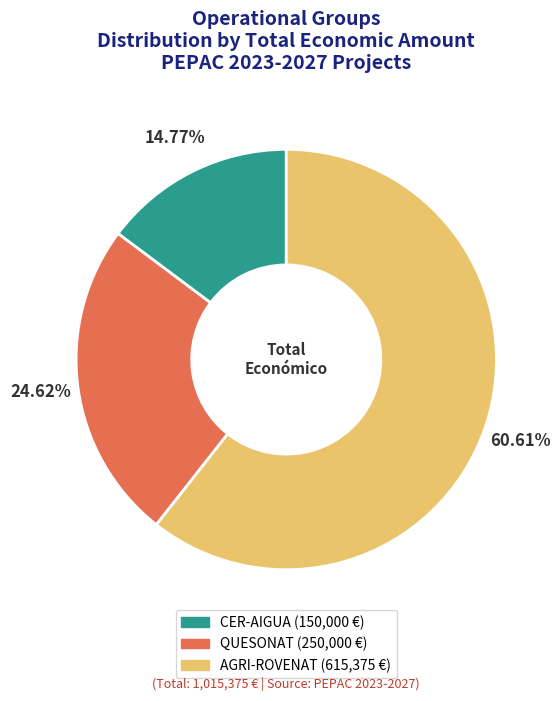

To the nearest percent, what is the combined percentage of CER-AIGUA and AGRI-ROVENAT?

75%